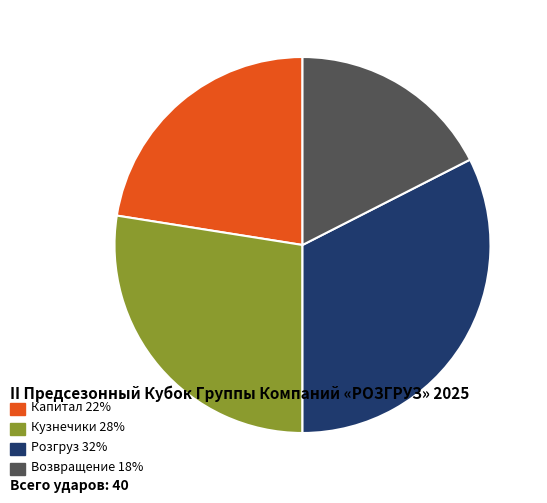

Is there any slice that represents more than half of the pie?

No